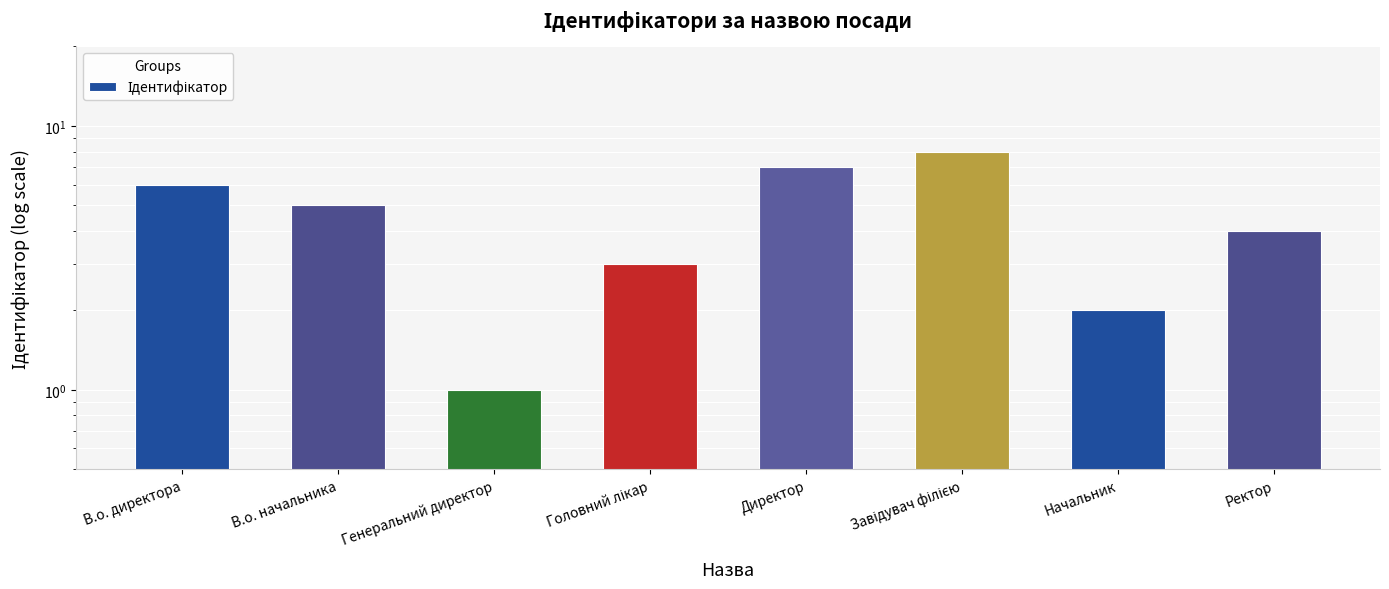

Reading left to right, list all the values displayed in this chart.

6	5	1	3	7	8	2	4